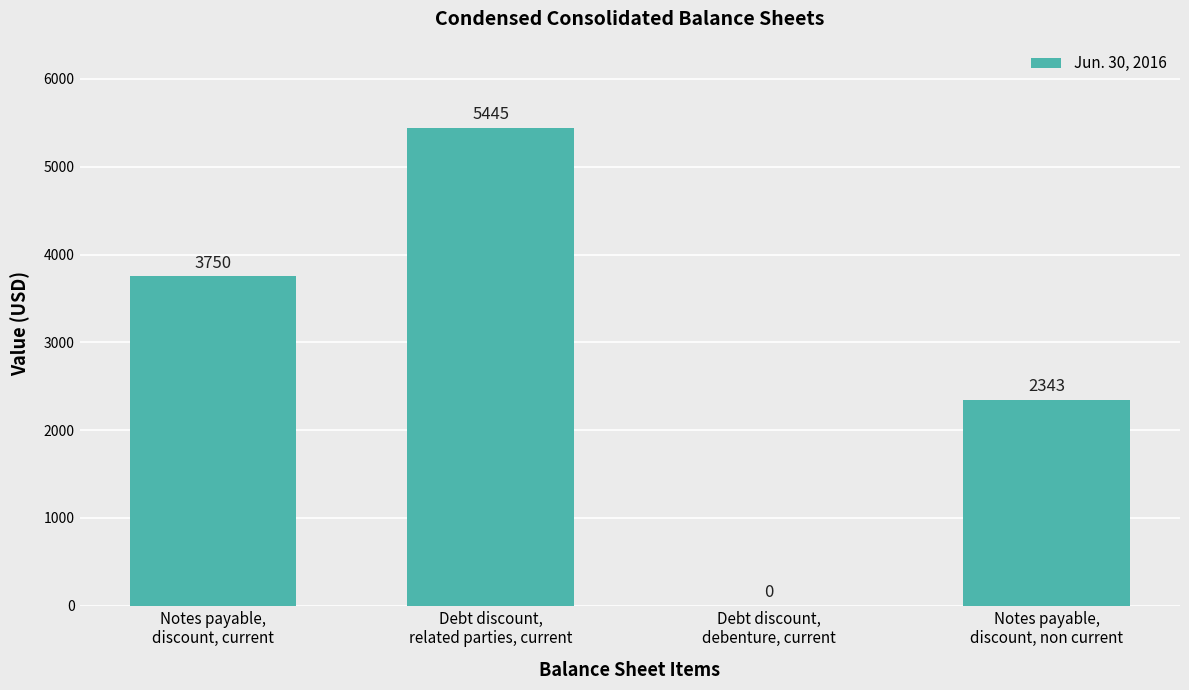

How many data points does each series have?

4